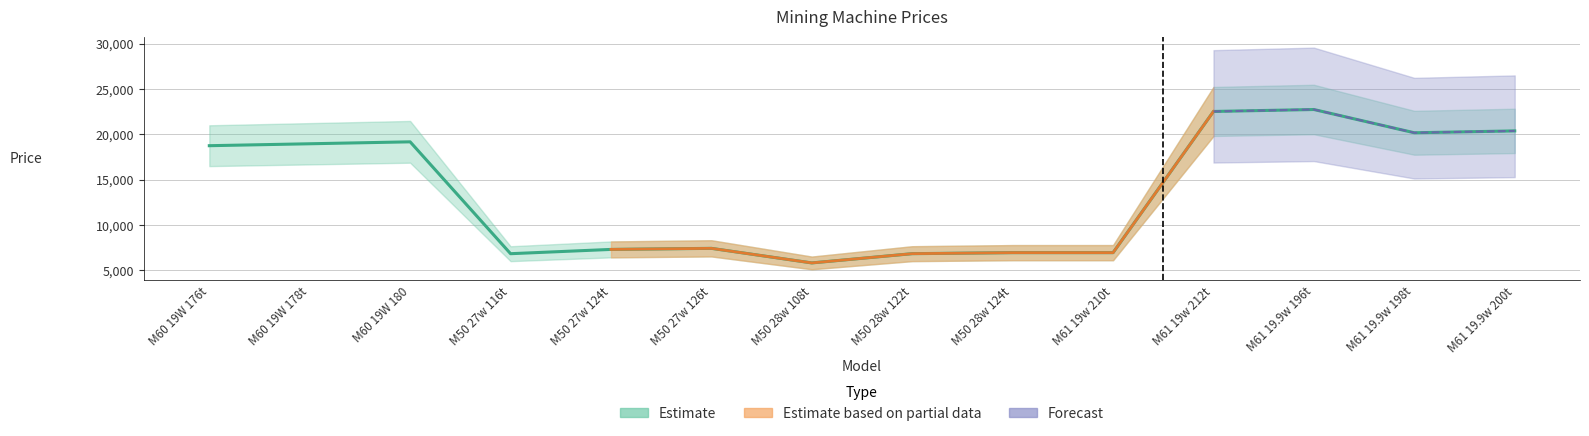

Rank the categories by value from lowest to highest.

M50 28w 108t, M50 27w 116t, M50 28w 122t, M50 28w 124t, M61 19w 210t, M50 27w 124t, M50 27w 126t, M60 19W 176t, M60 19W 178t, M60 19W 180, M61 19.9w 198t, M61 19.9w 200t, M61 19w 212t, M61 19.9w 196t